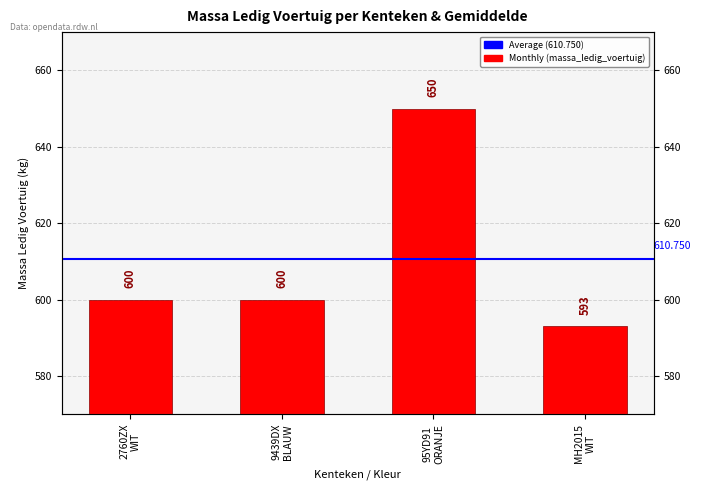

What is the maximum value shown in the chart?

650